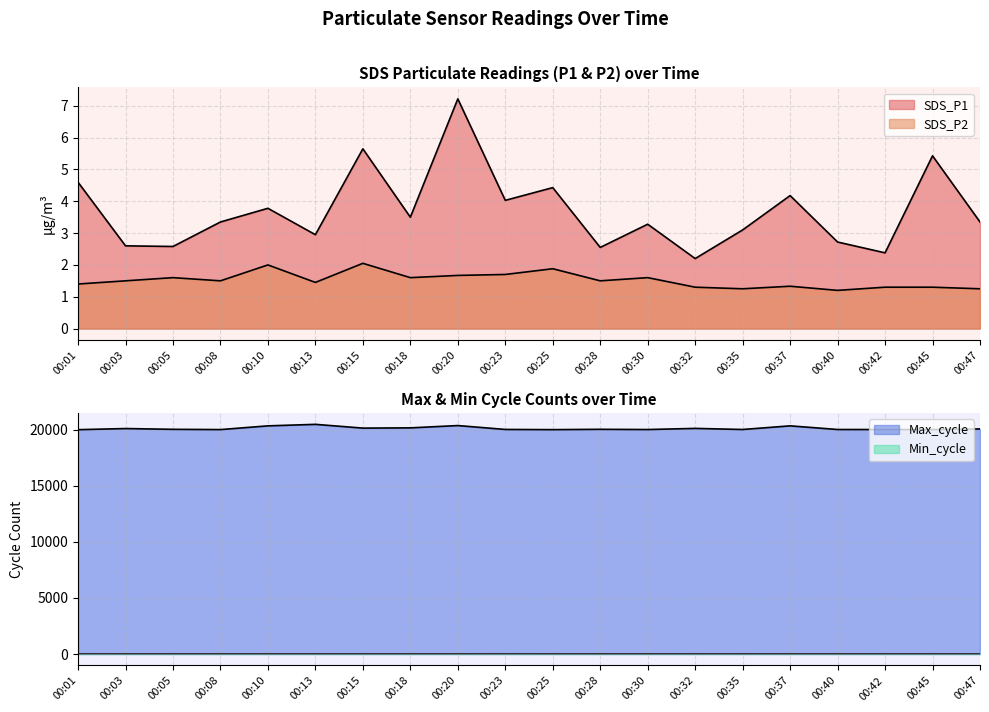

Reading left to right, what are all the values shown in this chart?

SDS_P1: 4.6	2.6	2.6	3.4	3.8	3.0	5.7	3.5	7.2	4.0	4.4	2.5	3.3	2.2	3.1	4.2	2.7	2.4	5.4	3.4
SDS_P2: 1.4	1.5	1.6	1.5	2.0	1.4	2.0	1.6	1.7	1.7	1.9	1.5	1.6	1.3	1.2	1.3	1.2	1.3	1.3	1.2
Min_cycle: 29.0	28.0	28.0	28.0	28.0	28.0	28.0	28.0	28.0	29.0	28.0	28.0	28.0	28.0	28.0	28.0	28.0	28.0	28.0	28.0
Max_cycle: 20023.0	20123.0	20054.0	20031.0	20363.0	20498.0	20162.0	20184.0	20390.0	20043.0	20026.0	20055.0	20035.0	20137.0	20039.0	20364.0	20038.0	20035.0	20031.0	20090.0